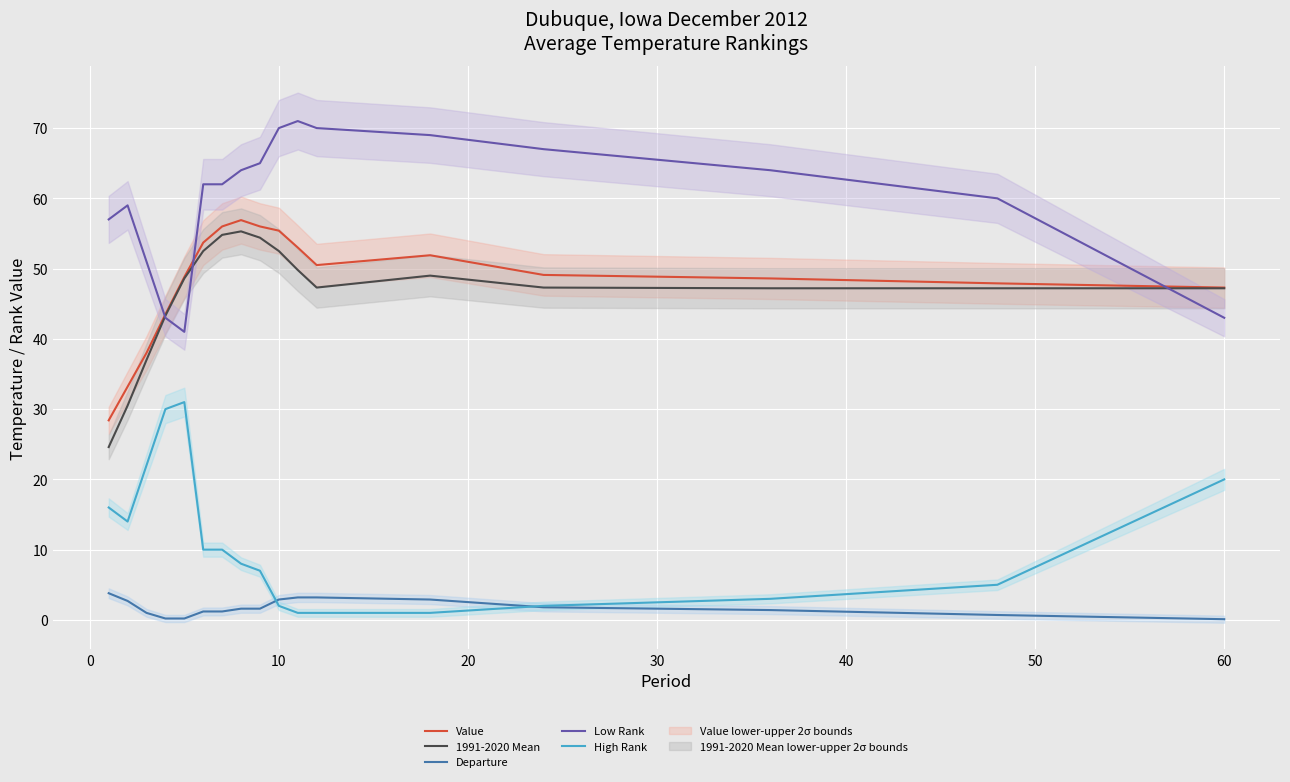

How many values in the Value series are below 49?

8